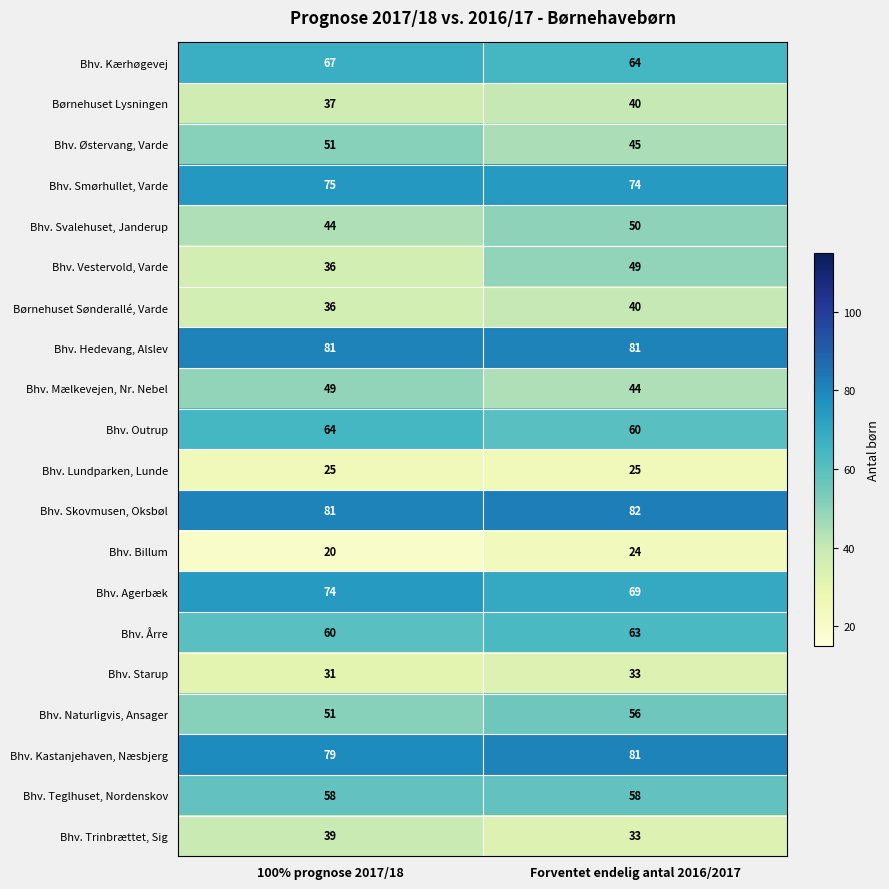

True or false: Bhv. Teglhuset, Nordenskov has a value of 58 at 100% prognose 2017/18.

True